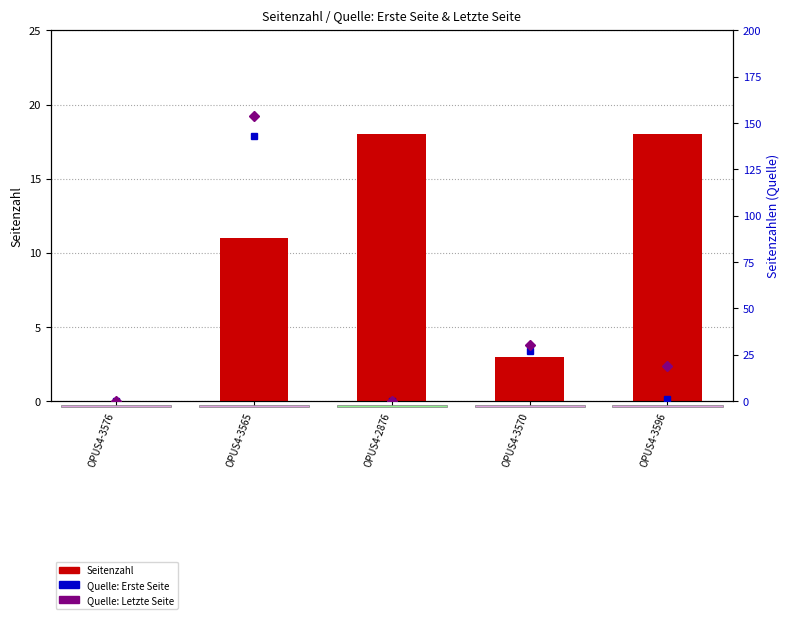

What is the label of the 4th bar from the left?

OPUS4-3570